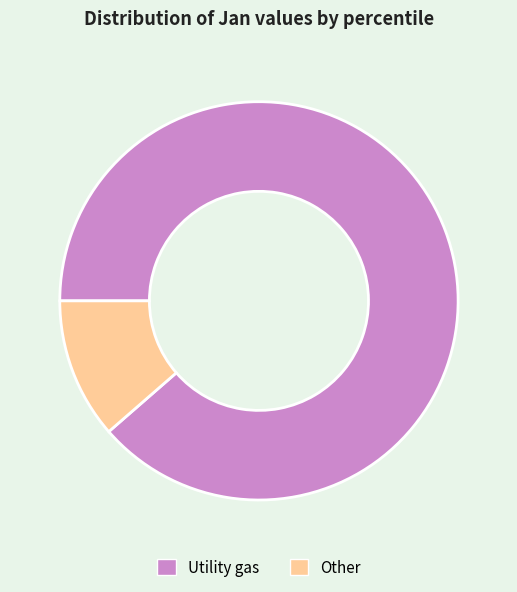

Rank the categories by value from lowest to highest.

Other, Utility gas